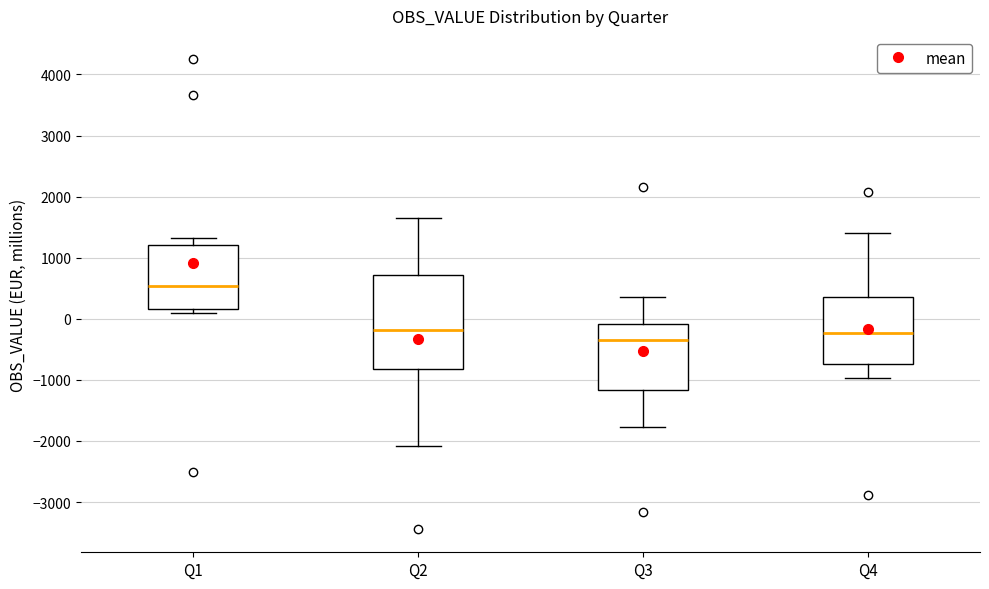

Which box's median line is the lowest?

Q3